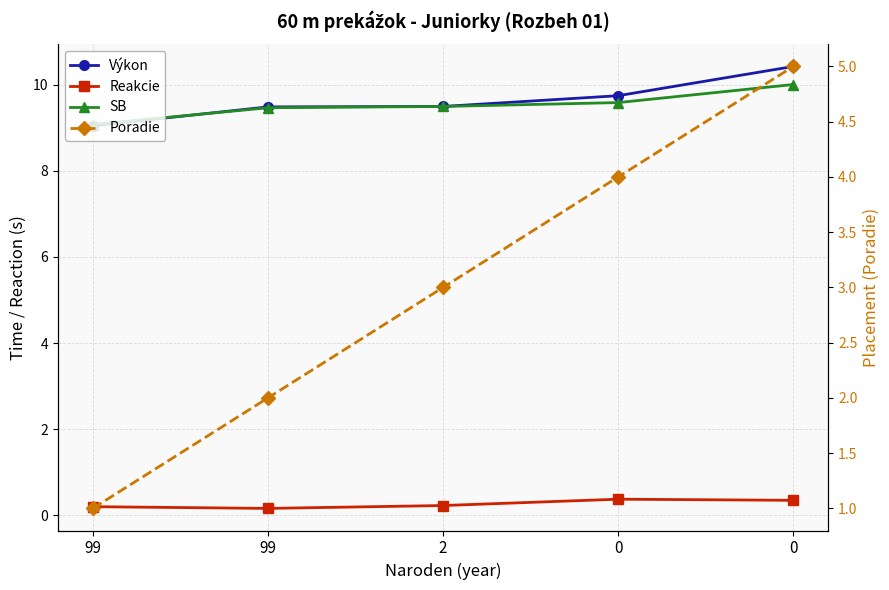

Which series has the largest total across all categories?

Výkon